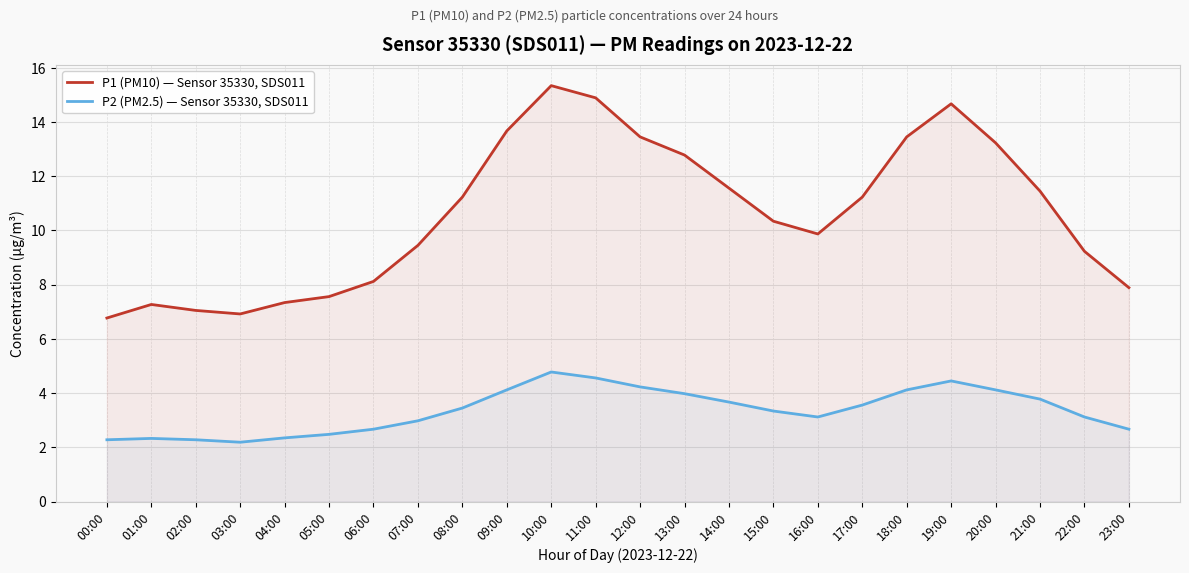

Reading right to left, list all the values displayed in this chart.

P1 (PM10) — Sensor 35330, SDS011: 7.9	9.2	11.4	13.2	14.7	13.4	11.2	9.9	10.3	11.6	12.8	13.4	14.9	15.3	13.7	11.2	9.4	8.1	7.6	7.3	6.9	7.0	7.3	6.8
P2 (PM2.5) — Sensor 35330, SDS011: 2.7	3.1	3.8	4.1	4.5	4.1	3.6	3.1	3.3	3.7	4.0	4.2	4.6	4.8	4.1	3.5	3.0	2.7	2.5	2.4	2.2	2.3	2.3	2.3